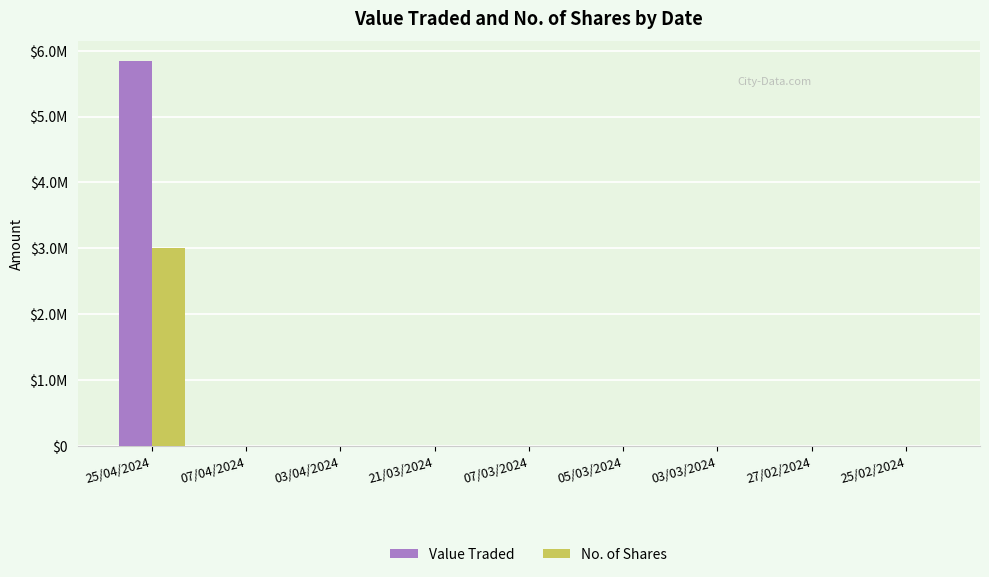

True or false: Value Traded has a value of 4179 at 03/03/2024.

False